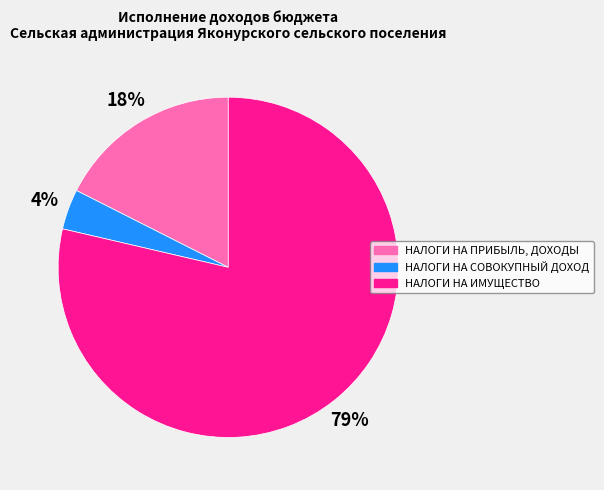

Is there a majority slice in this chart?

Yes